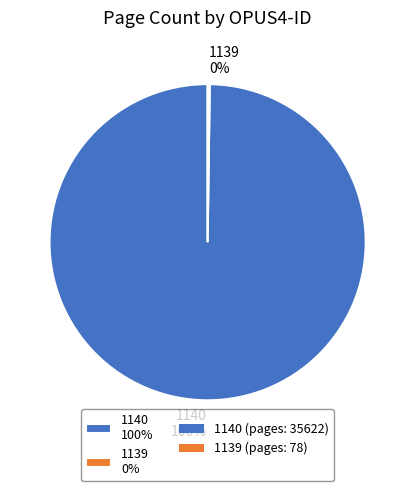

True or false: 1140 100% accounts for 100% of the total.

True